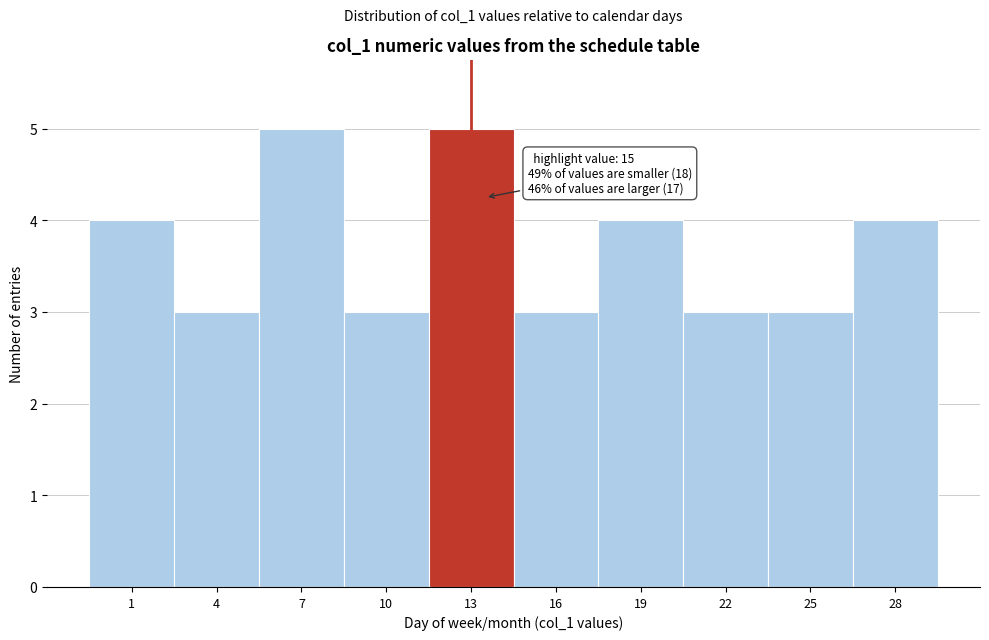

Reading right to left, list all the values displayed in this chart.

28=4	25=3	22=3	19=4	16=3	13=5	10=3	7=5	4=3	1=4